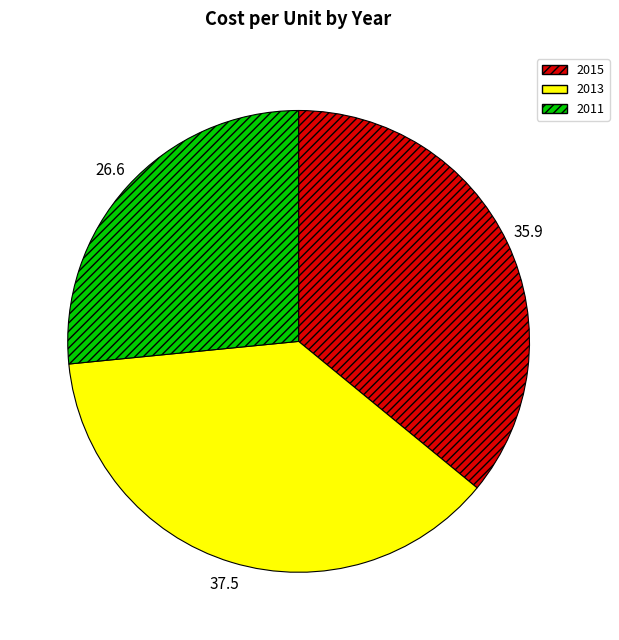

Do 2011 and 2013 together represent more than half of the pie?

Yes